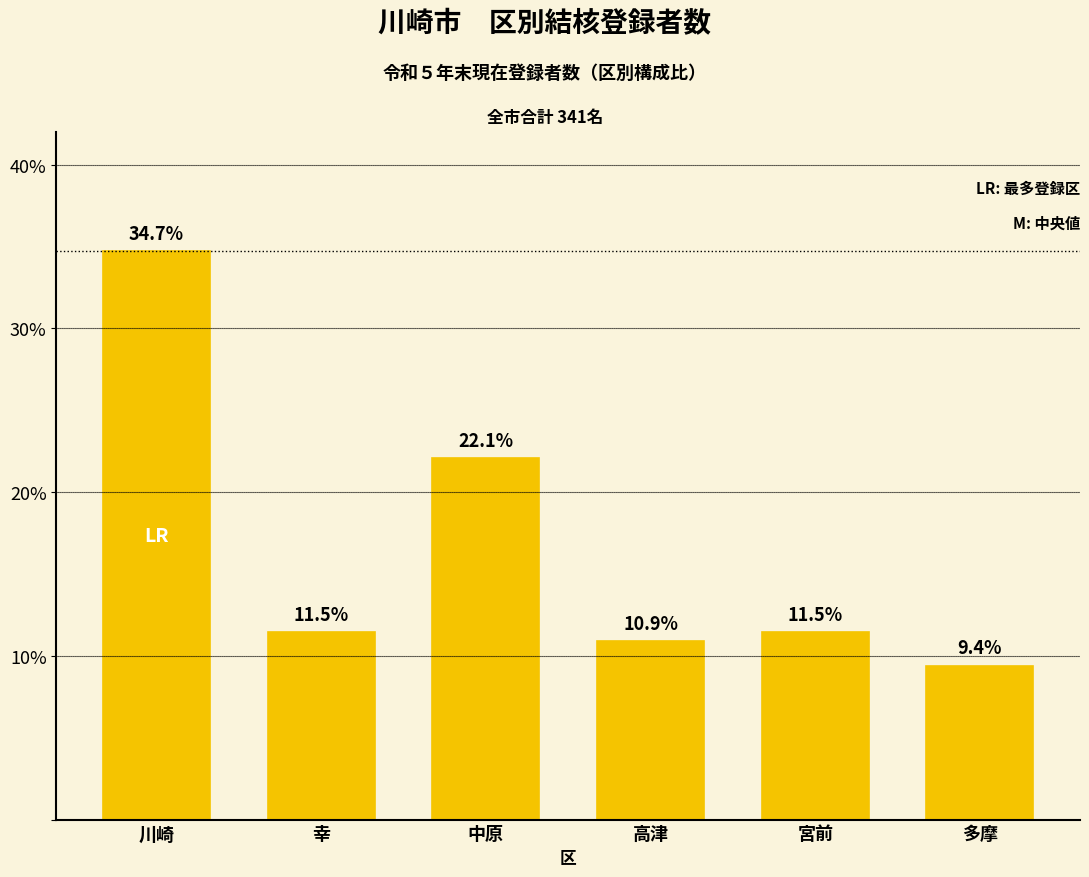

What position from the right is 川崎?

6